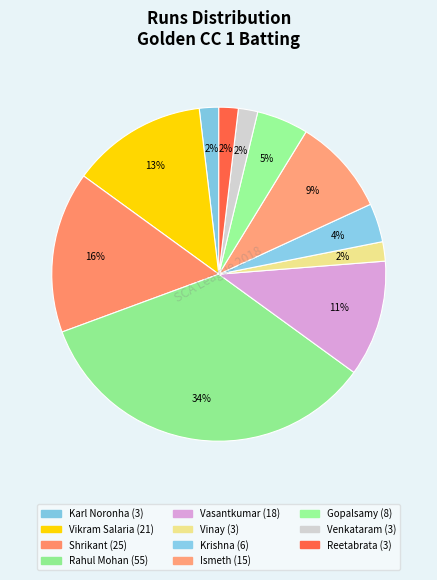

How many segments does this pie chart have?

11